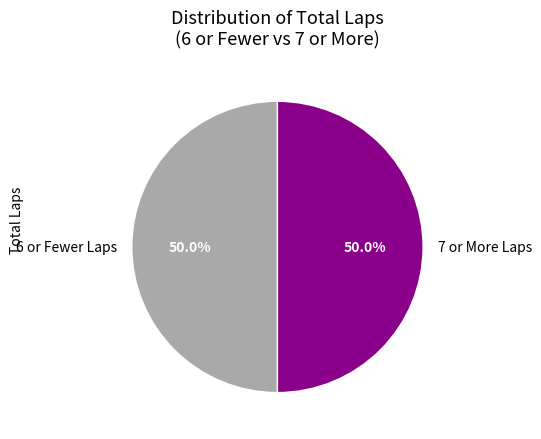

Combined, what portion of the pie is 6 or Fewer Laps and 7 or More Laps?

100.0%